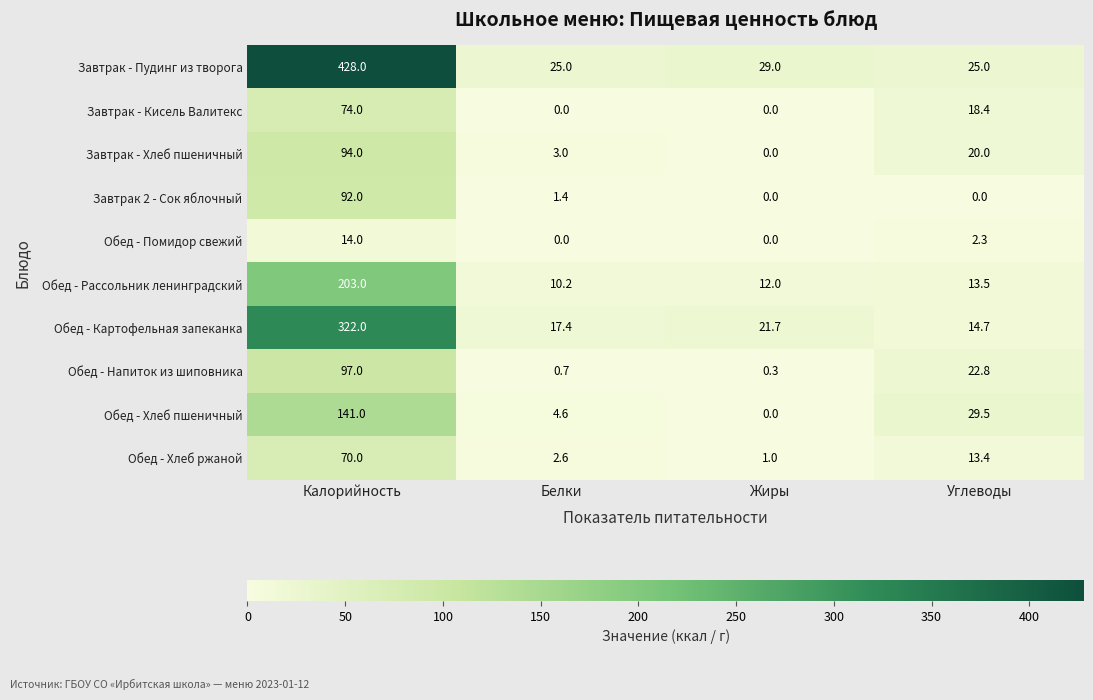

What is the sum of all Обед - Хлеб ржаной values?

87.0